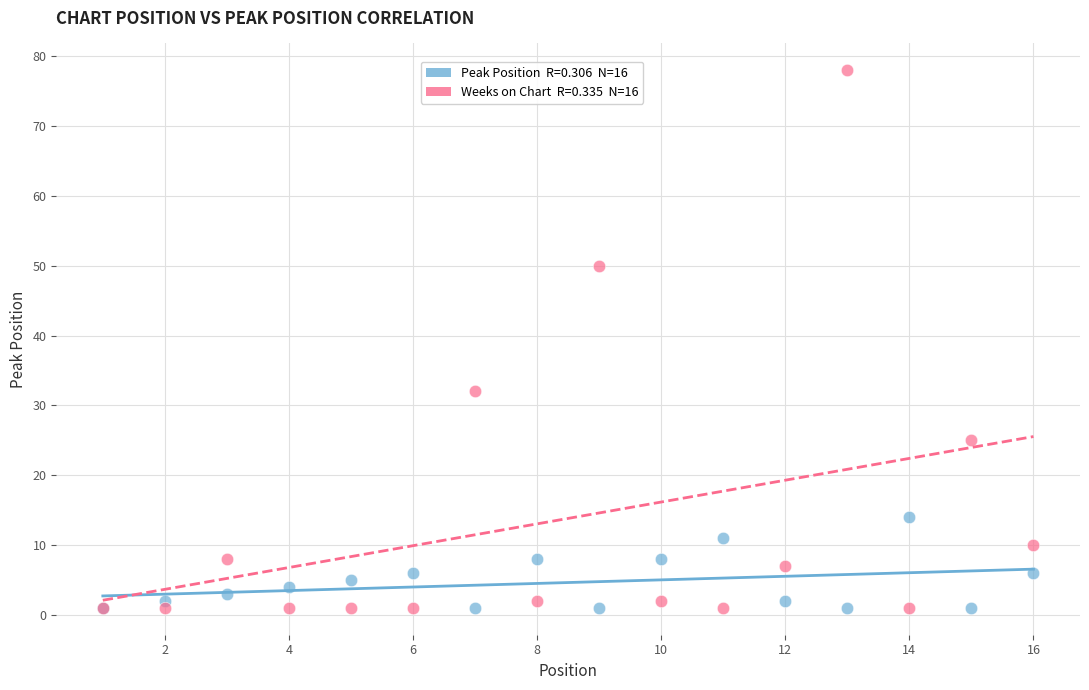

Across all series, what Y value is closest to 39?

32